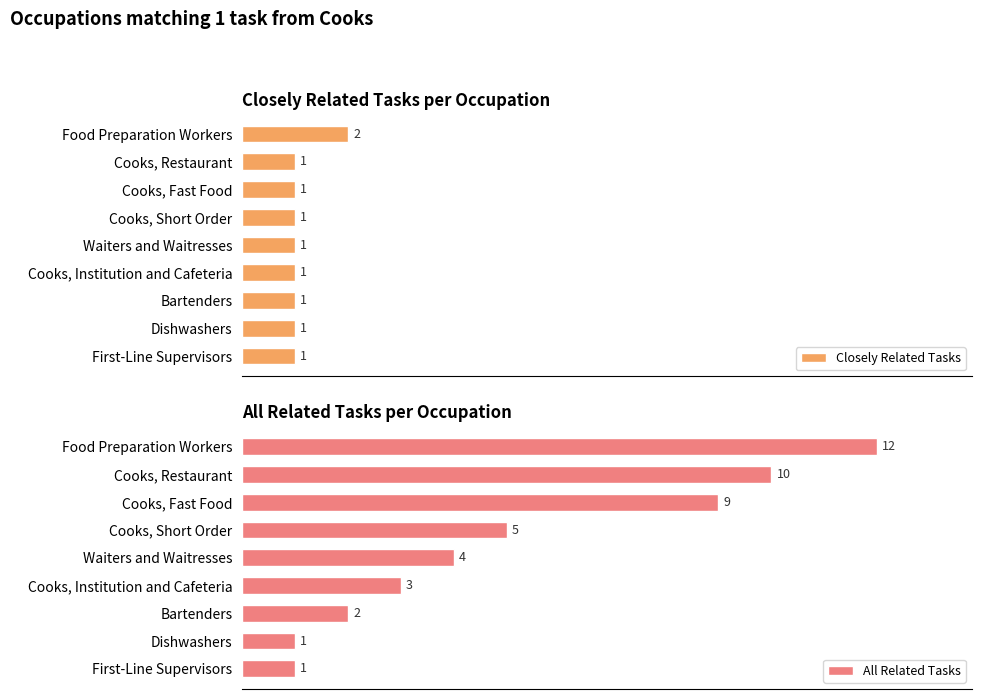

At which label is All Related Tasks closest to 6?

Cooks, Short Order